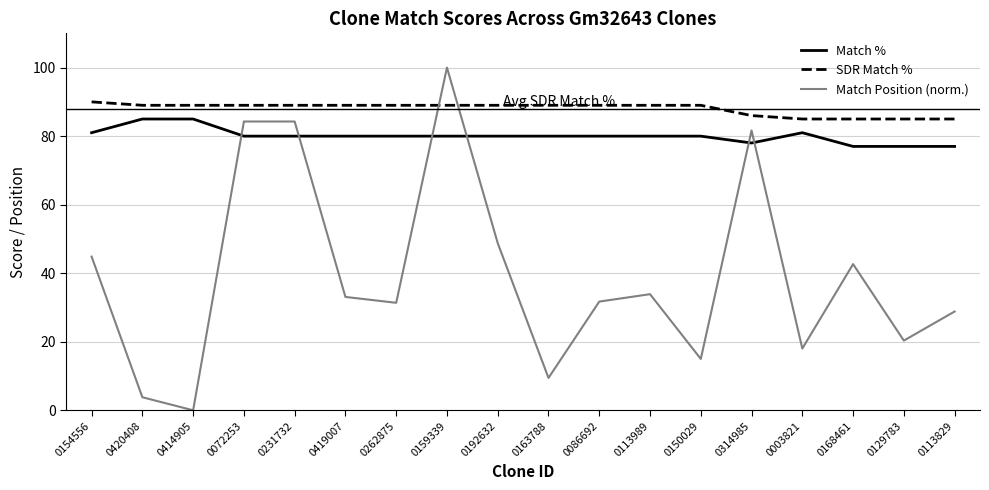

What is the total value across all series at 0072253?

253.3